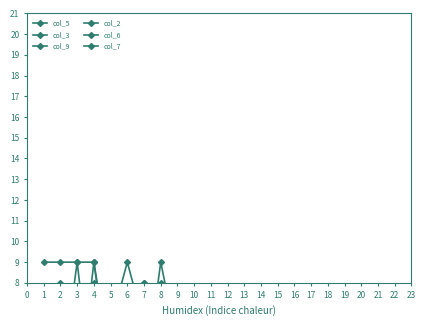

Between 4 and 8, which series saw the biggest shift?

col_5